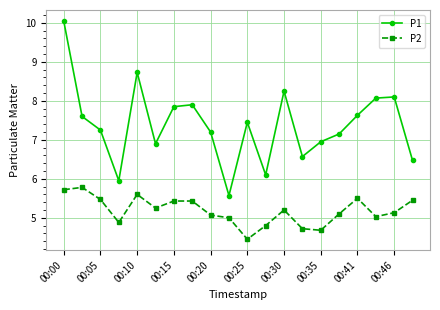

Which series has the largest total across all categories?

P1